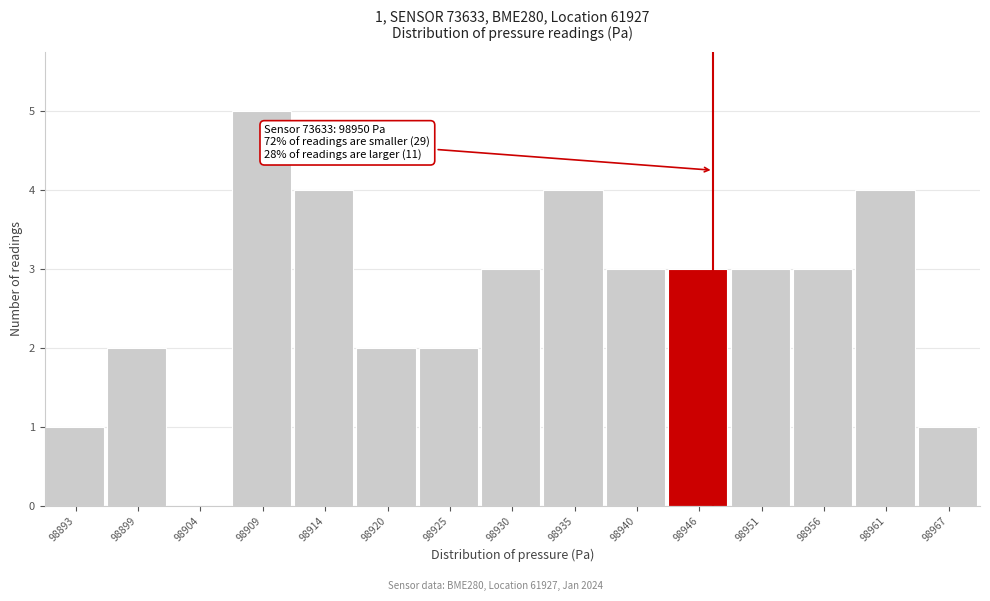

Reading right to left, what are all the values shown in this chart?

98967=1	98961=4	98956=3	98951=3	98946=3	98940=3	98935=4	98930=3	98925=2	98920=2	98914=4	98909=5	98904=0	98899=2	98893=1